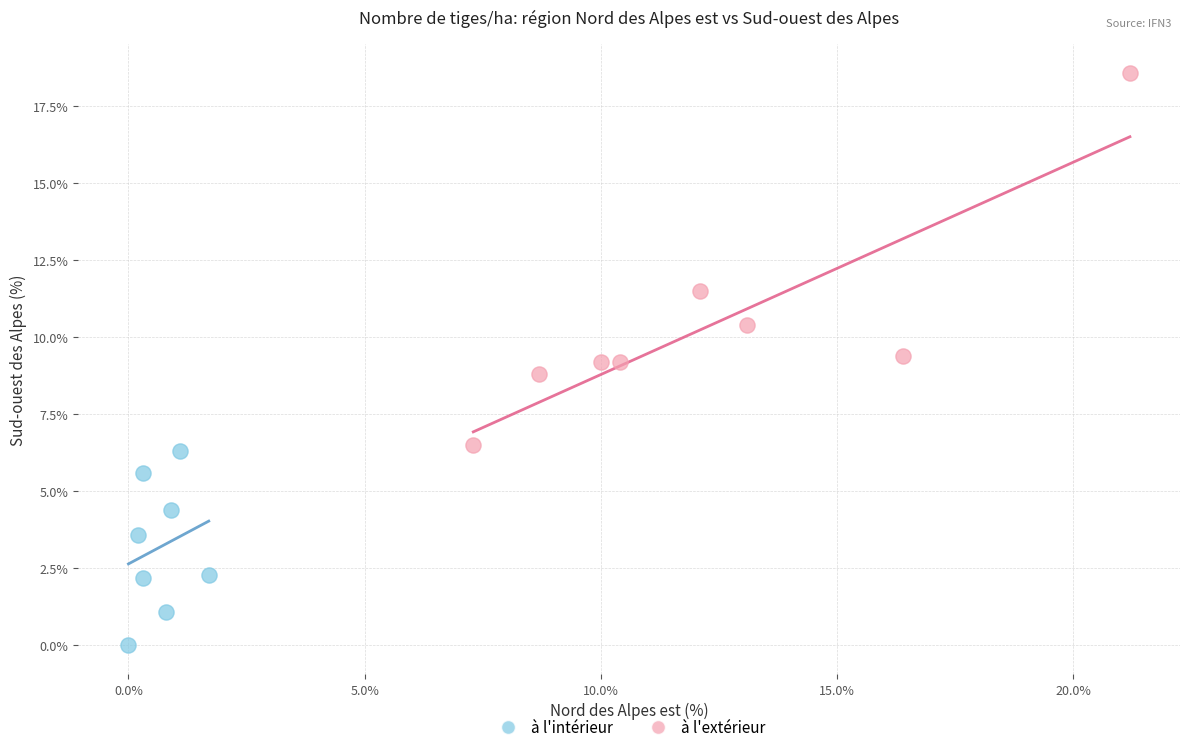

Which series has the largest Y range (max minus min)?

à l'extérieur